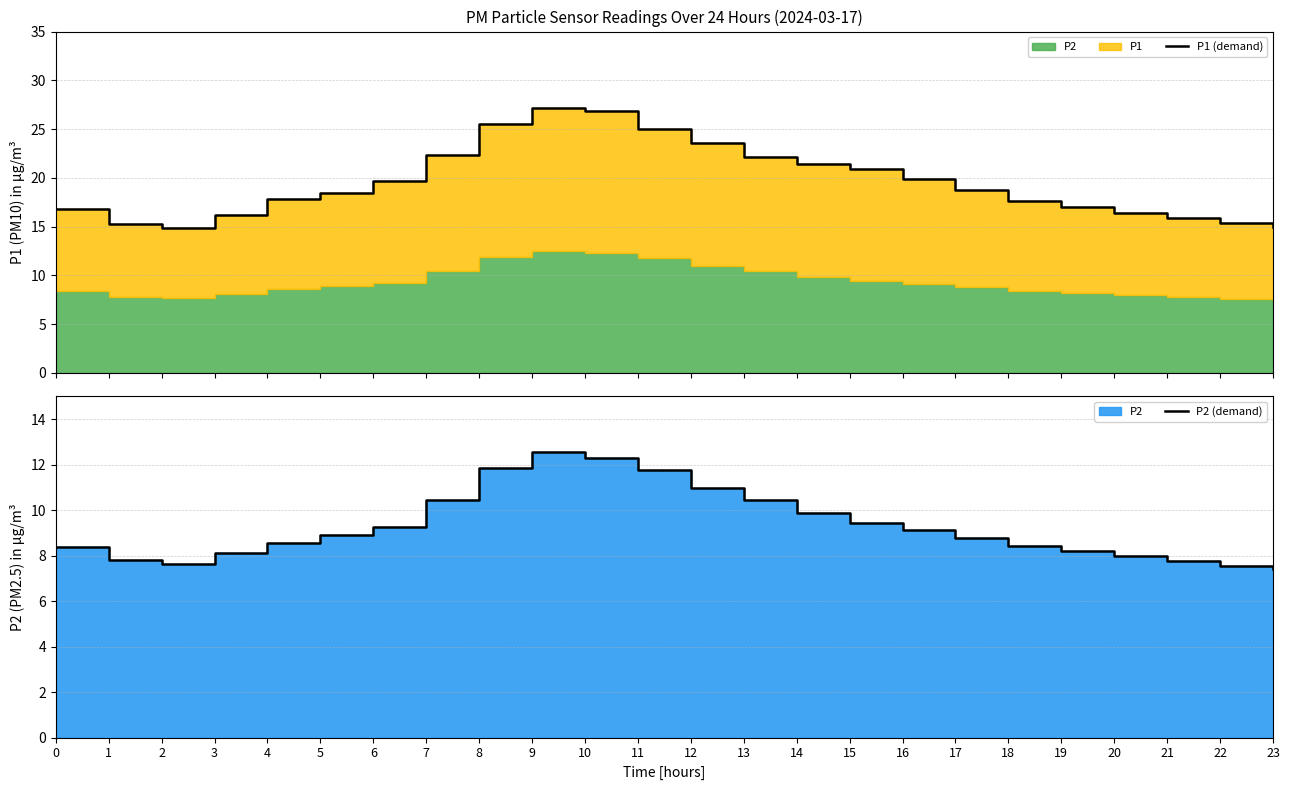

At 0, list the series in order from smallest to largest.

P2 (demand), P1 (demand)